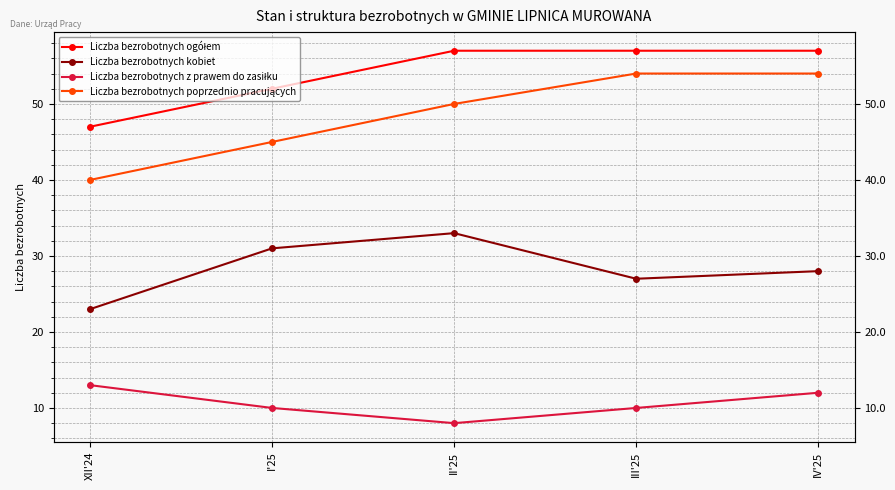

What is the lowest value of the Liczba bezrobotnych poprzednio pracujących series?

40